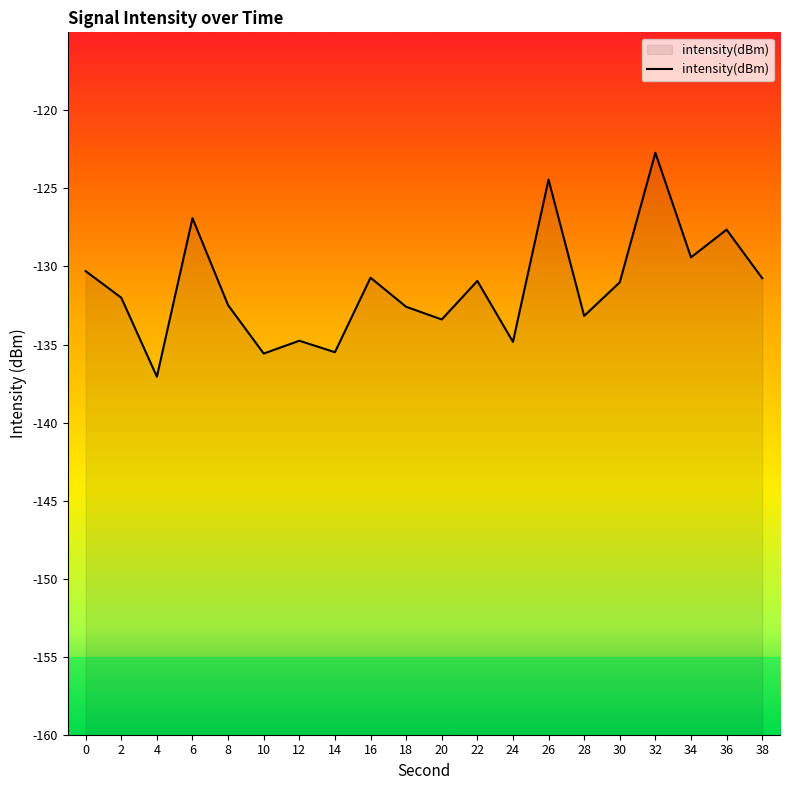

What is the approximate value at 28?

-133.2